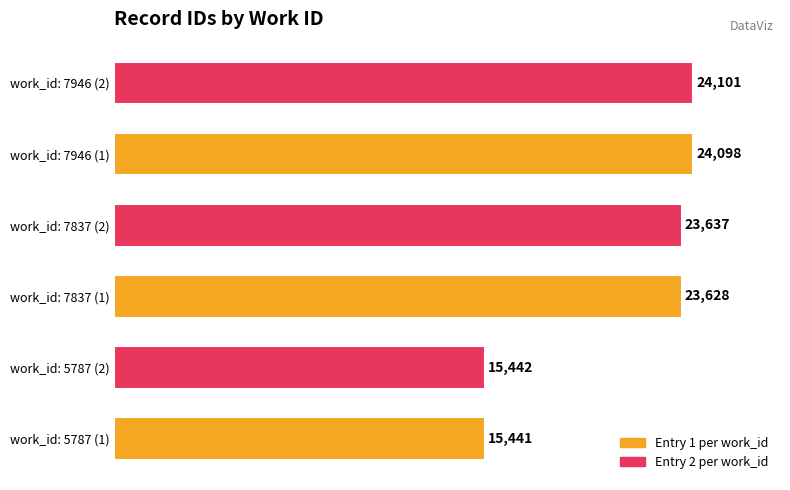

Reading bottom to top, what are all the values shown in this chart?

15441	15442	23628	23637	24098	24101